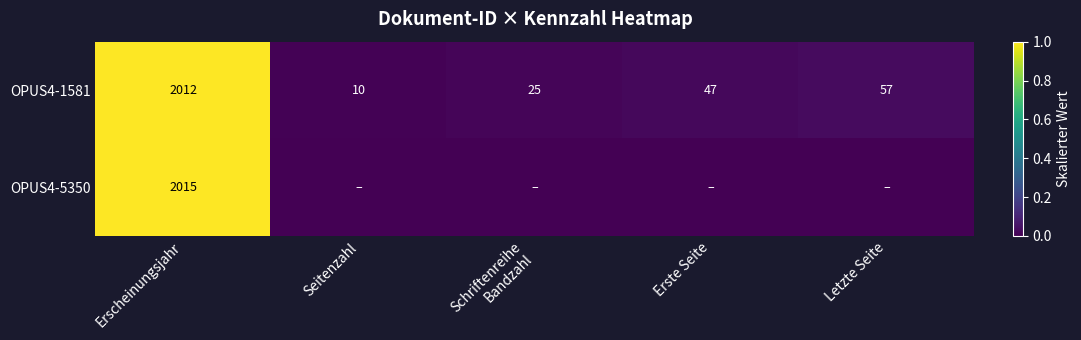

What is the difference between the maximum and minimum values in the OPUS4-1581 series?

2002